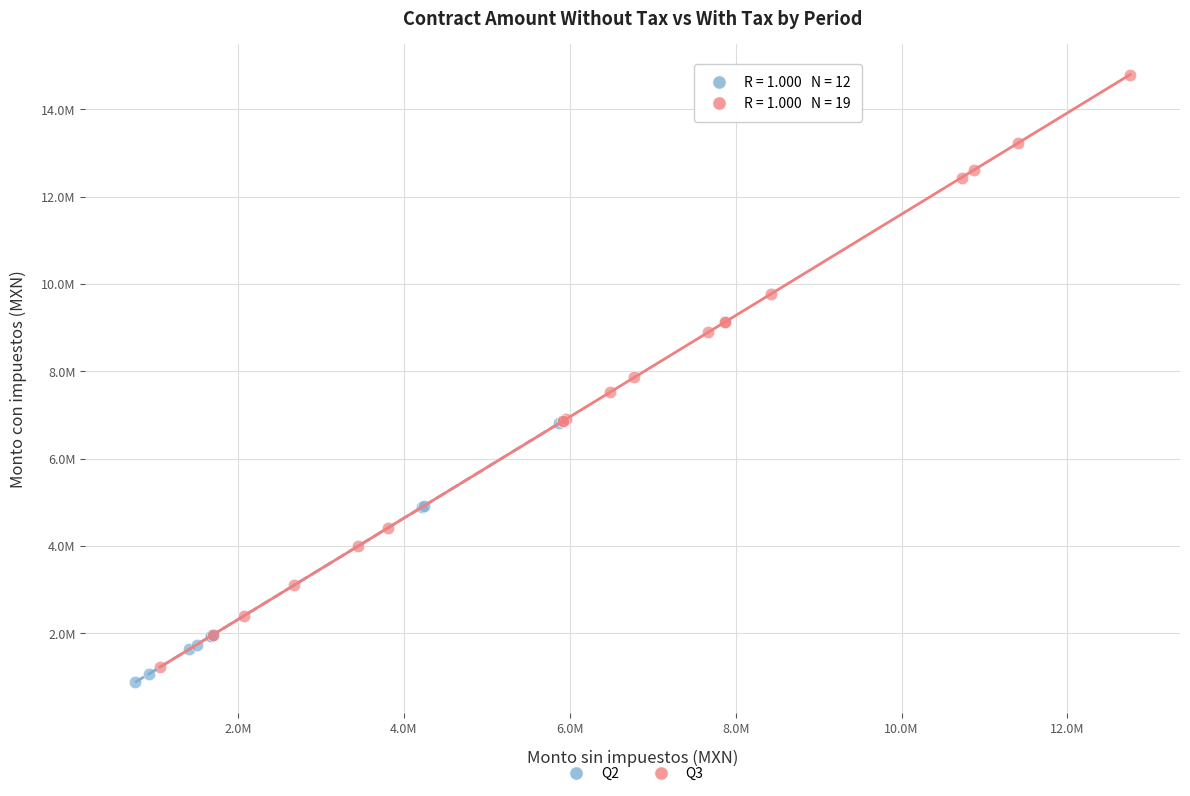

Which series contains the highest Y value?

Q3